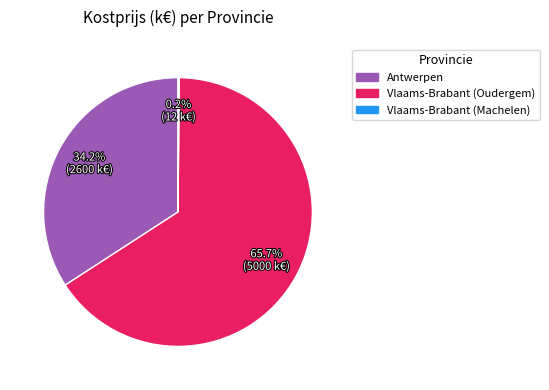

Which has a higher value, Vlaams-Brabant (Oudergem) or Antwerpen?

Vlaams-Brabant (Oudergem)